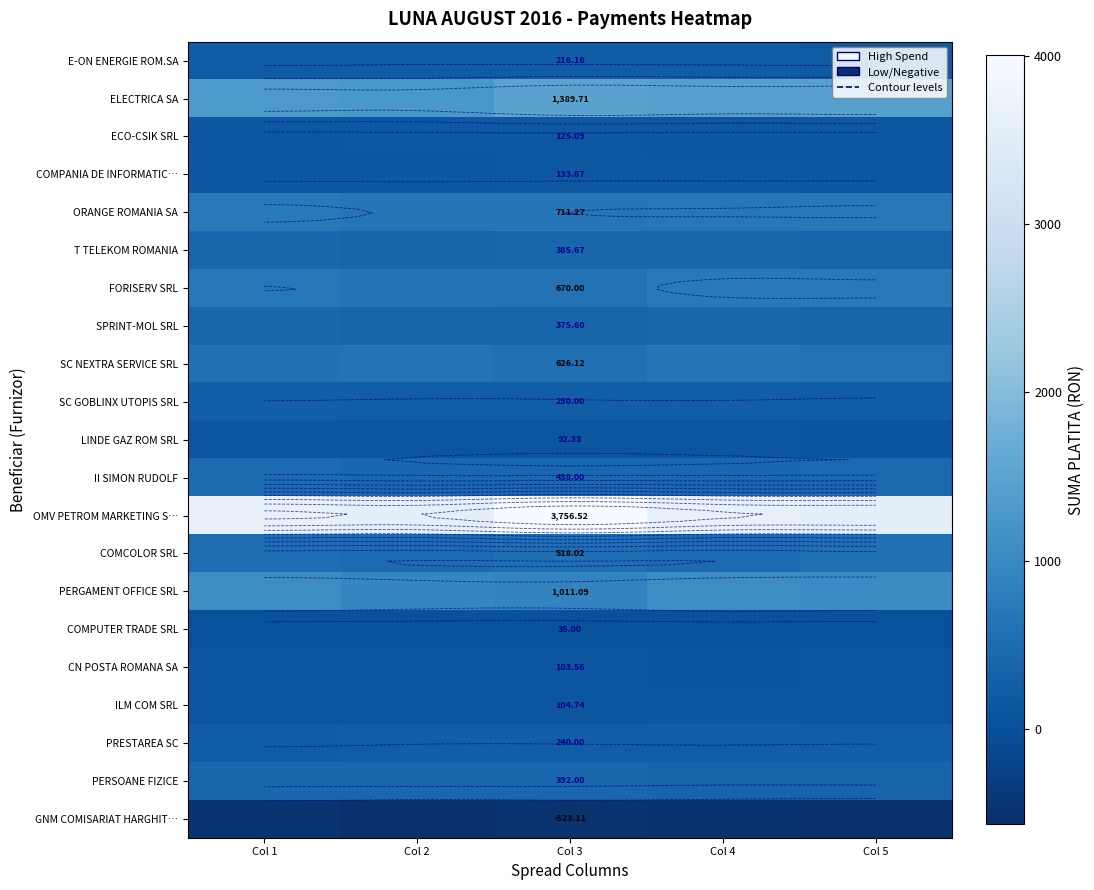

At which label is SC NEXTRA SERVICE SRL closest to 622?

Col 2